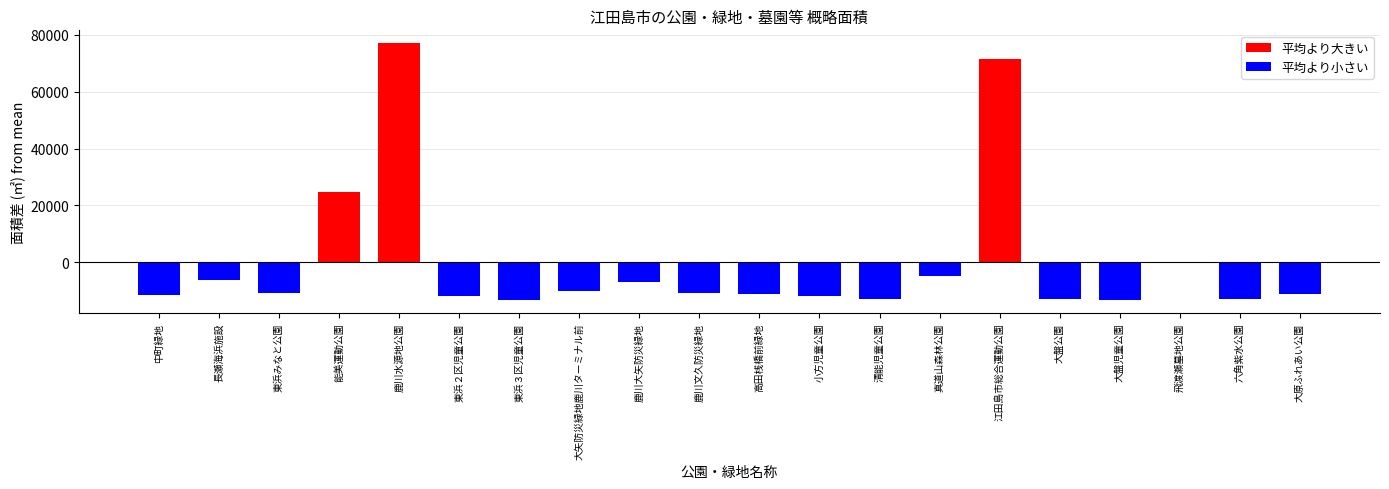

How many values exceed -10952?

9